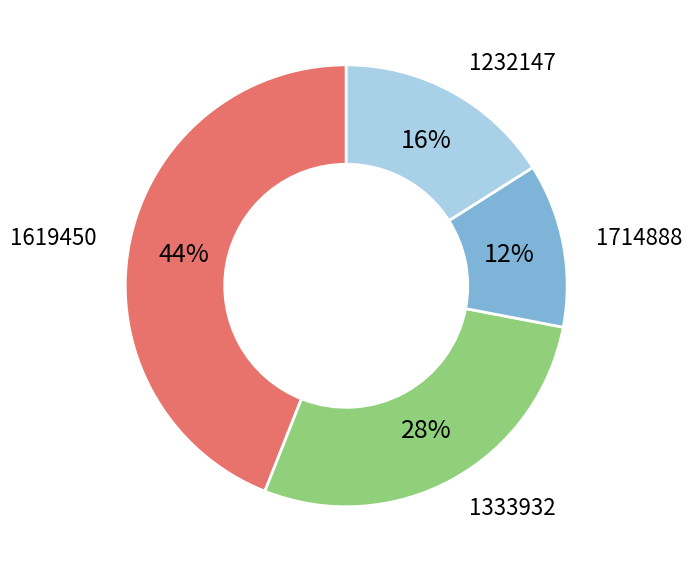

To the nearest percent, what is the difference between the largest and smallest slice percentages?

32%